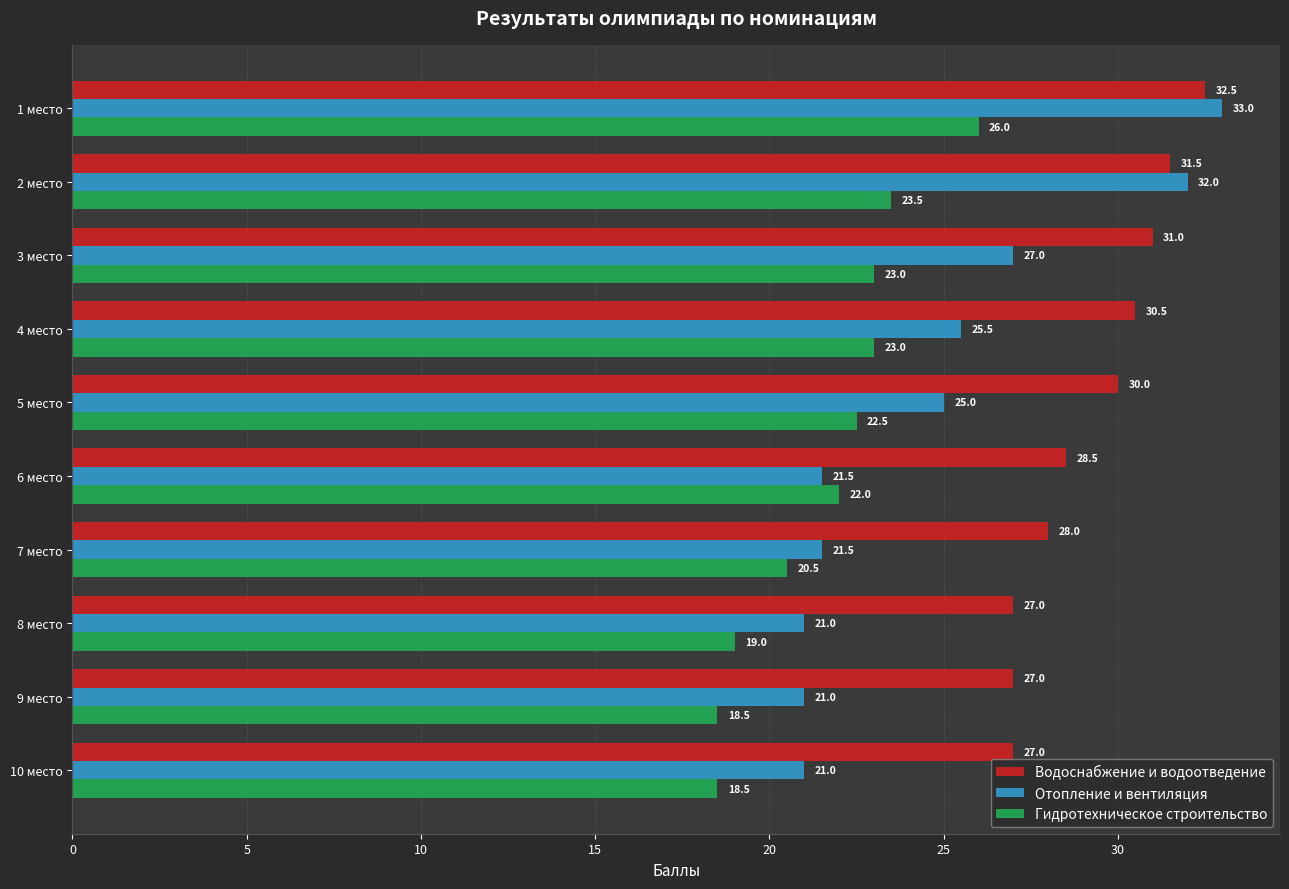

Which label corresponds to the largest value in the chart?

1 место